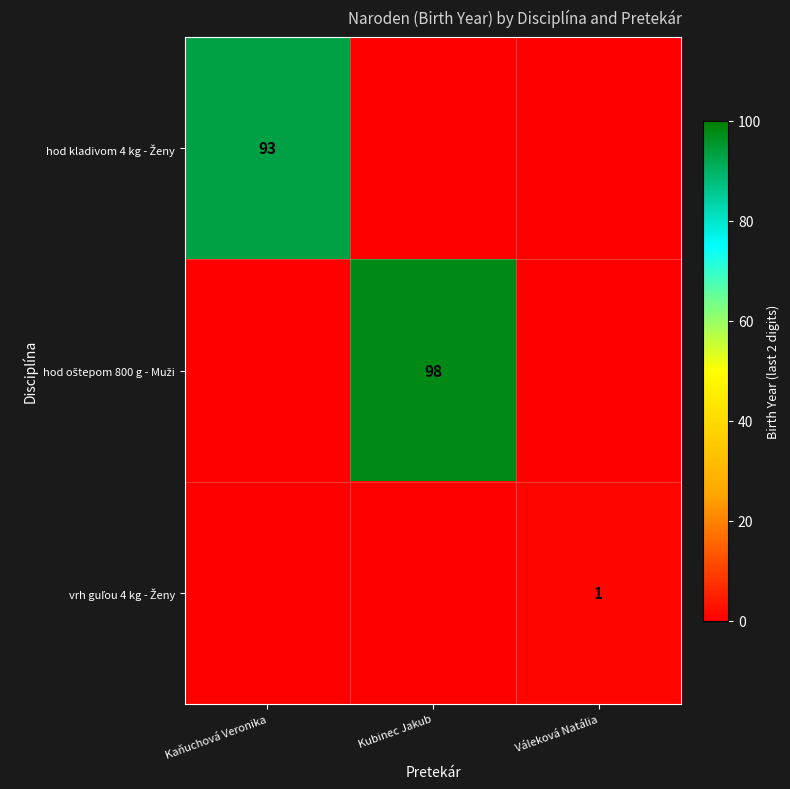

Rank the categories by hod kladivom 4 kg - Ženy value from highest to lowest.

Kaňuchová Veronika, Kubinec Jakub, Váleková Natália